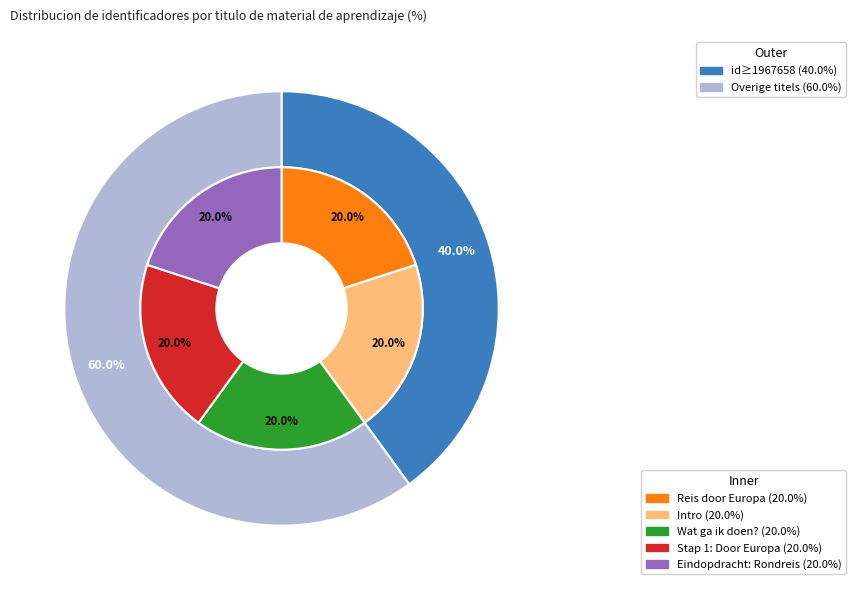

Does any single category account for the majority?

No